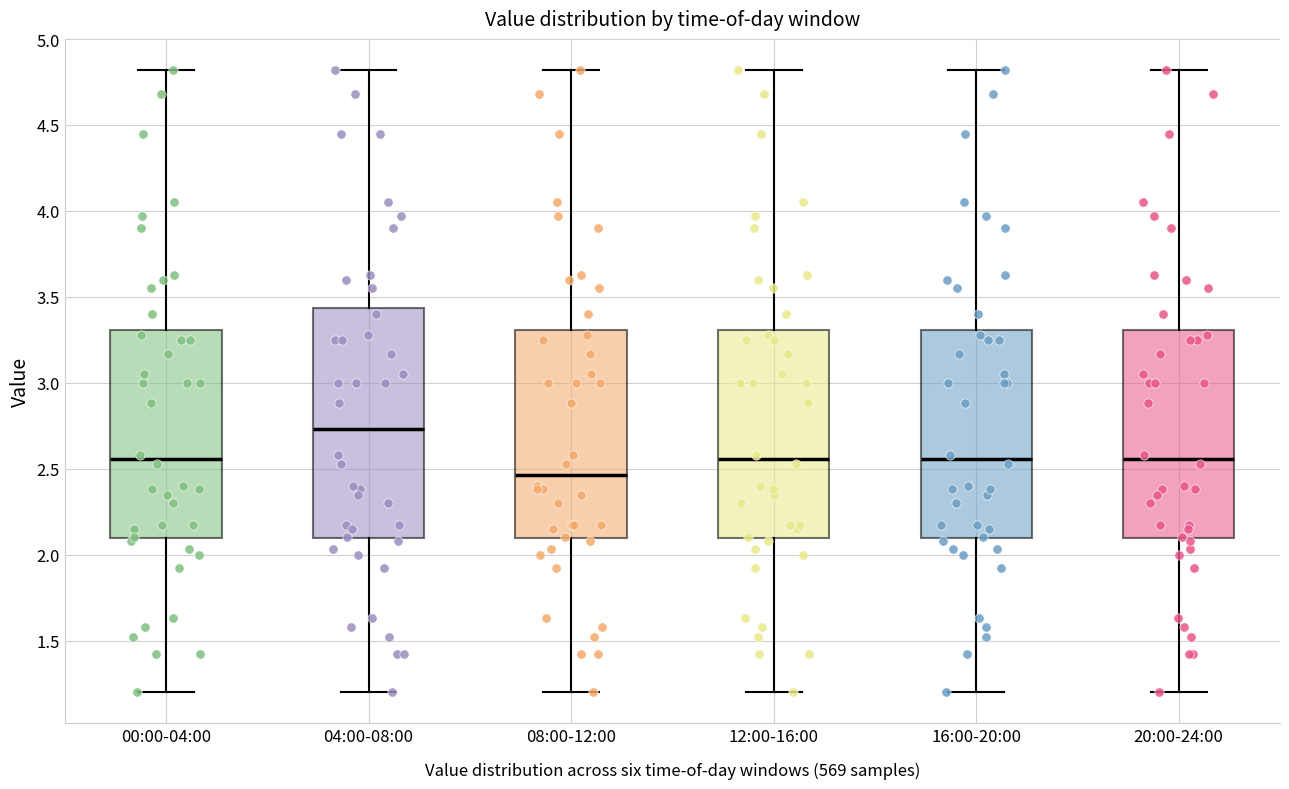

Reading left to right, read every box against the y-axis: the position of its median line, the range the box covers, and the ends of its whiskers. The values are not printed on the chart, so give them approximately, as read against the axis.

00:00-04:00: median 2.55, box 2.10 to 3.30, whiskers 1.20 to 4.80
04:00-08:00: median 2.75, box 2.10 to 3.45, whiskers 1.20 to 4.80
08:00-12:00: median 2.45, box 2.10 to 3.30, whiskers 1.20 to 4.80
12:00-16:00: median 2.55, box 2.10 to 3.30, whiskers 1.20 to 4.80
16:00-20:00: median 2.55, box 2.10 to 3.30, whiskers 1.20 to 4.80
20:00-24:00: median 2.55, box 2.10 to 3.30, whiskers 1.20 to 4.80